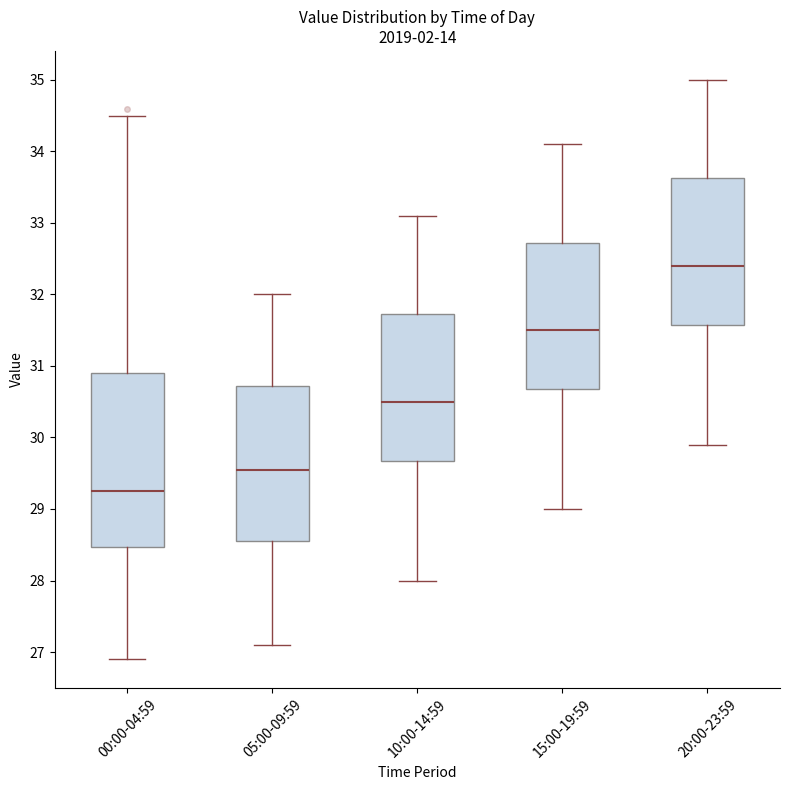

Reading left to right, read every box against the y-axis: the position of its median line, the range the box covers, and the ends of its whiskers. The values are not printed on the chart, so give them approximately, as read against the axis.

00:00-04:59: median 29.3, box 28.5 to 30.9, whiskers 26.9 to 34.5
05:00-09:59: median 29.6, box 28.6 to 30.7, whiskers 27.1 to 32.0
10:00-14:59: median 30.5, box 29.7 to 31.7, whiskers 28.0 to 33.1
15:00-19:59: median 31.5, box 30.7 to 32.7, whiskers 29.0 to 34.1
20:00-23:59: median 32.4, box 31.6 to 33.6, whiskers 29.9 to 35.0